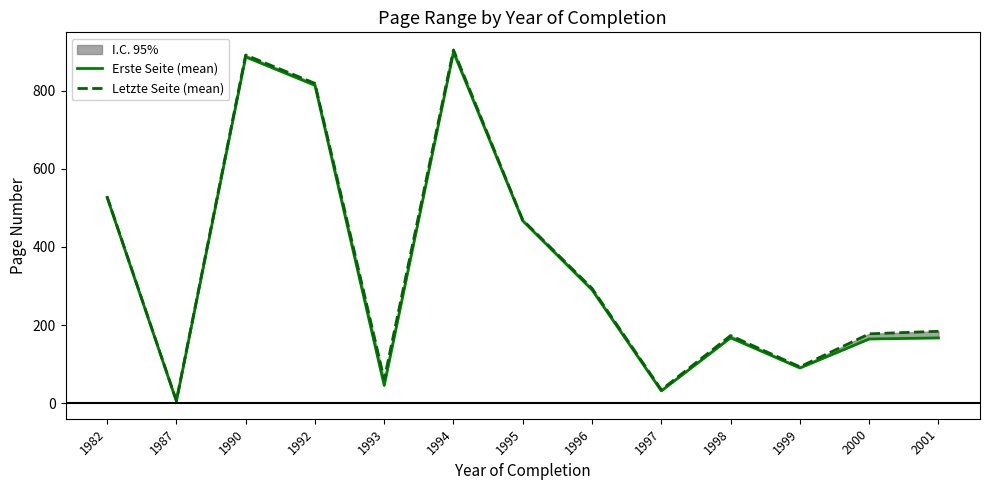

Which series has the largest total across all categories?

Letzte Seite (mean)